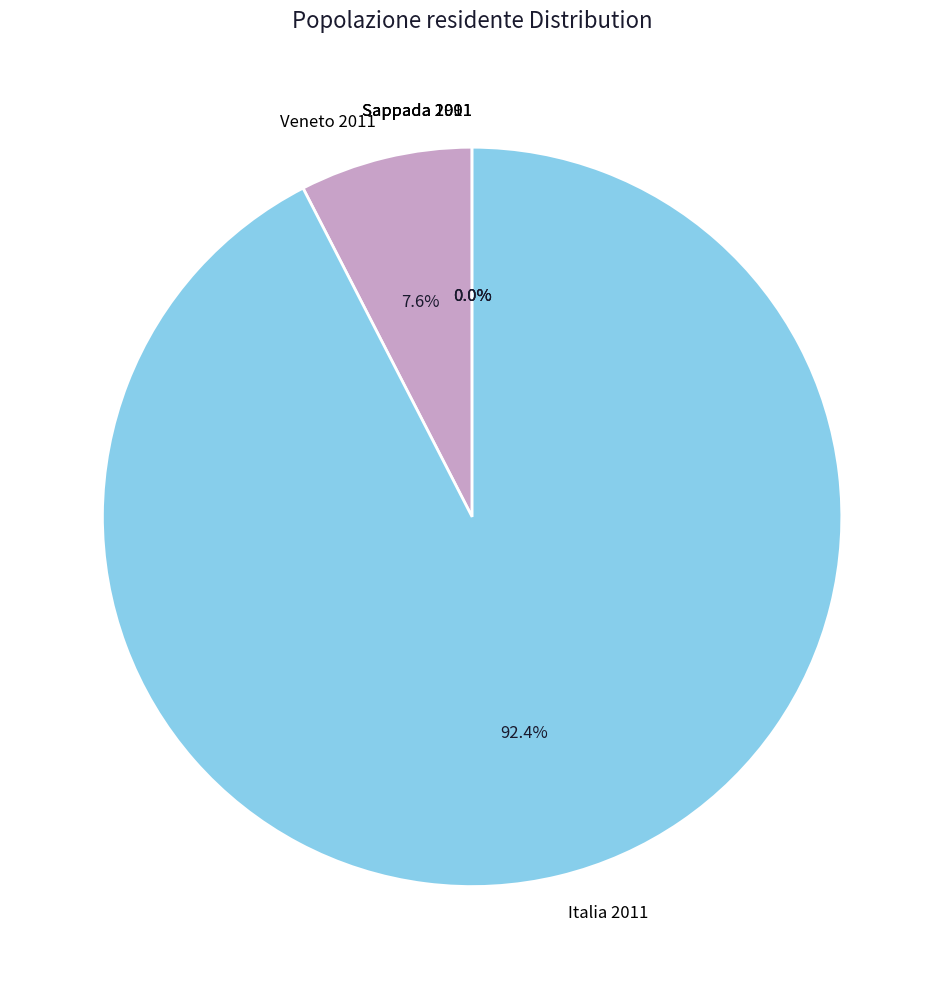

Does Italia 2011 represent more than half of the total?

Yes